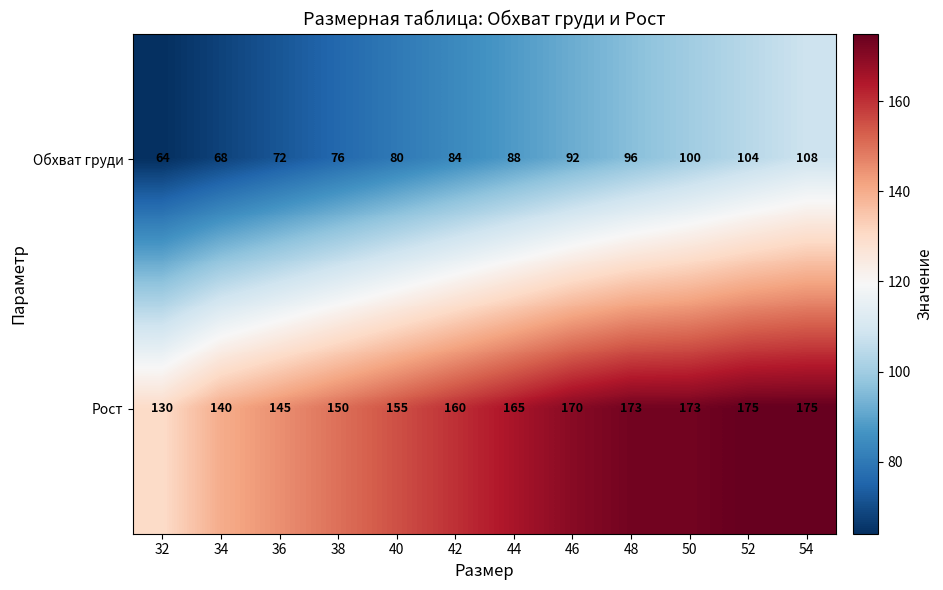

The value of Рост at 34 is 229. True or false?

False